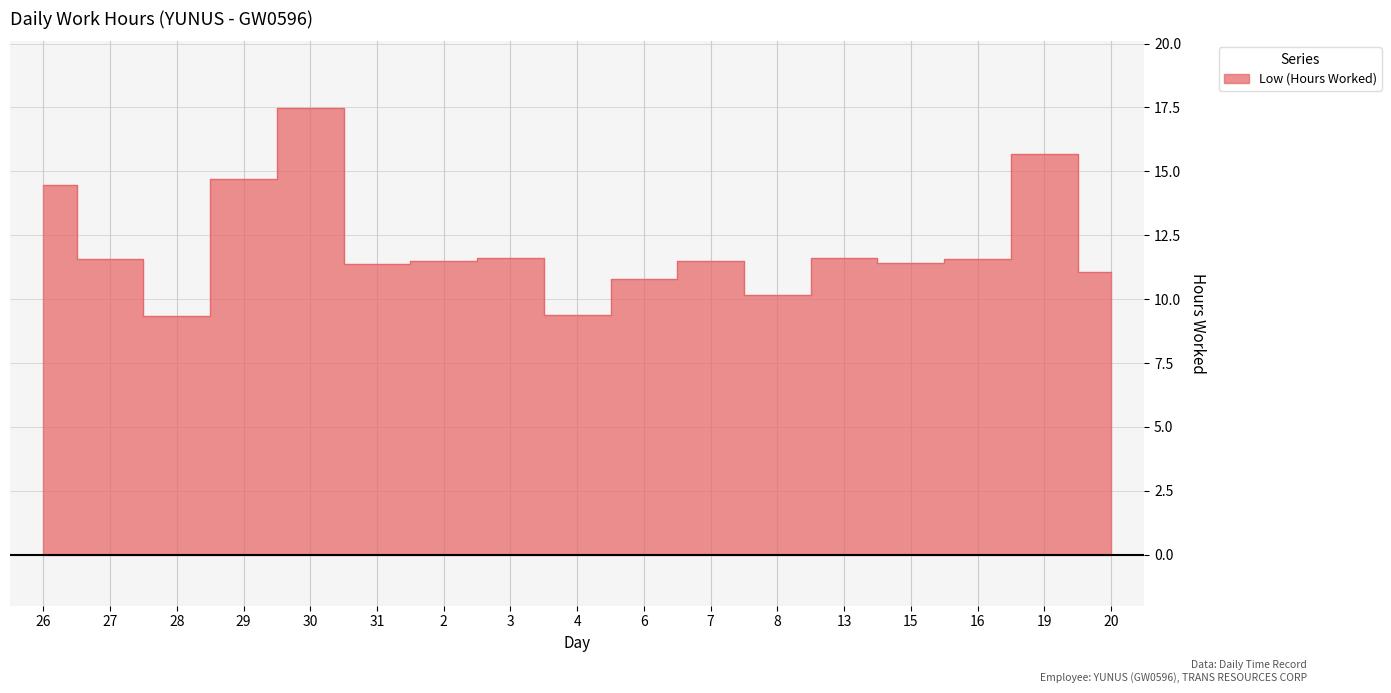

The value at 28 is 5.1. True or false?

False